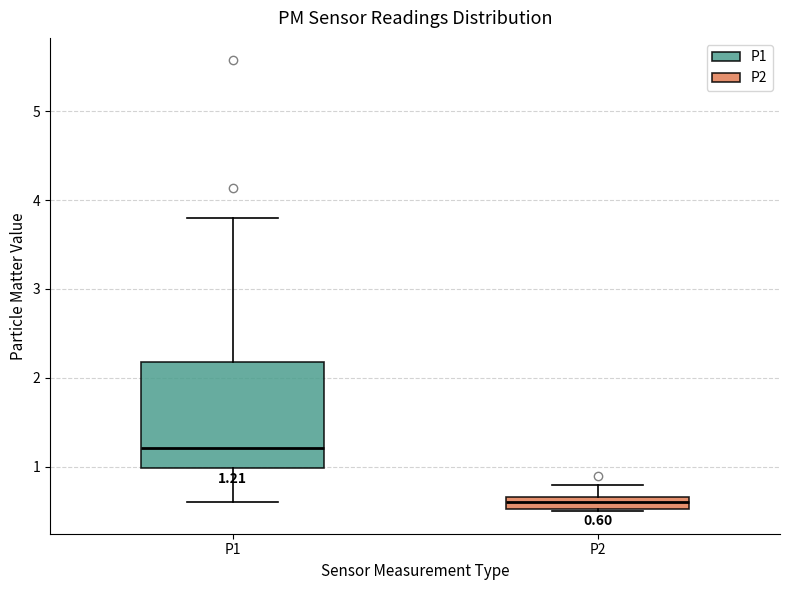

Which box is the tallest, from its lower edge to its upper edge?

P1